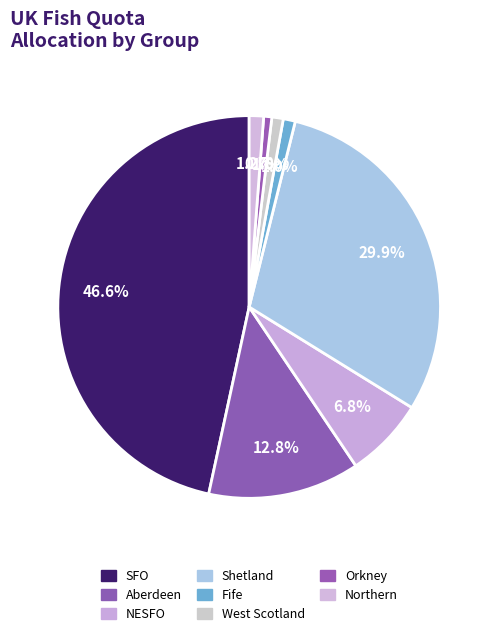

What percentage is the Orkney slice, to the nearest percent?

1%